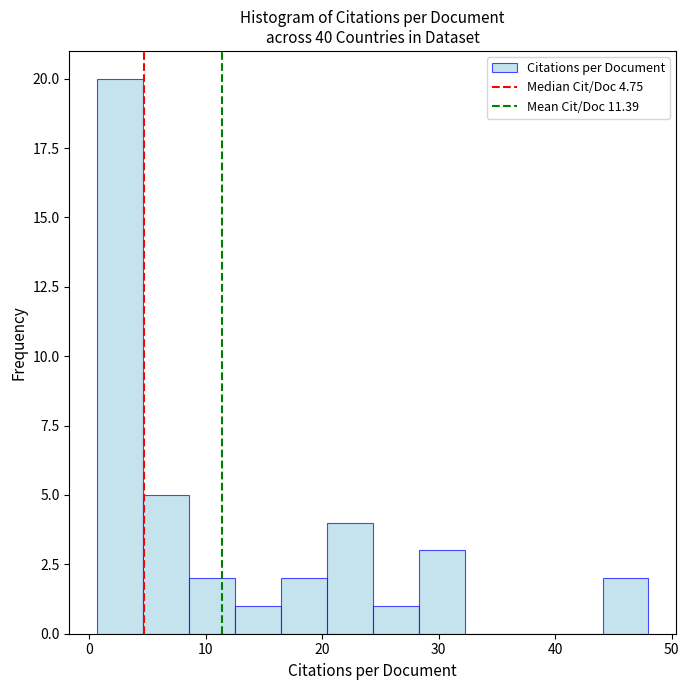

Around what value on the x-axis is the tallest bar? Give the approximate position of its centre, as read against the axis.

3